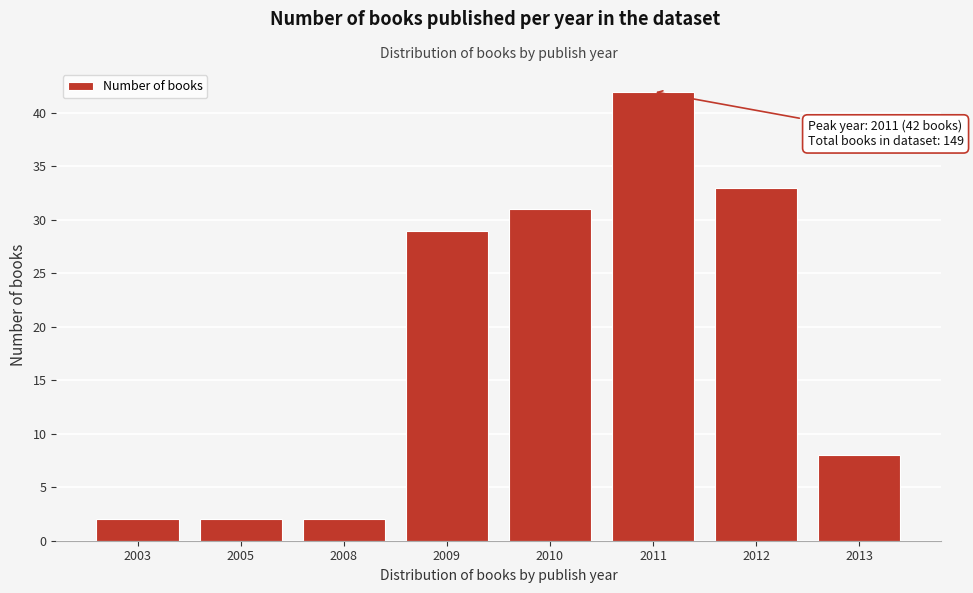

Reading left to right, transcribe all the data shown in this chart.

2	2	2	29	31	42	33	8